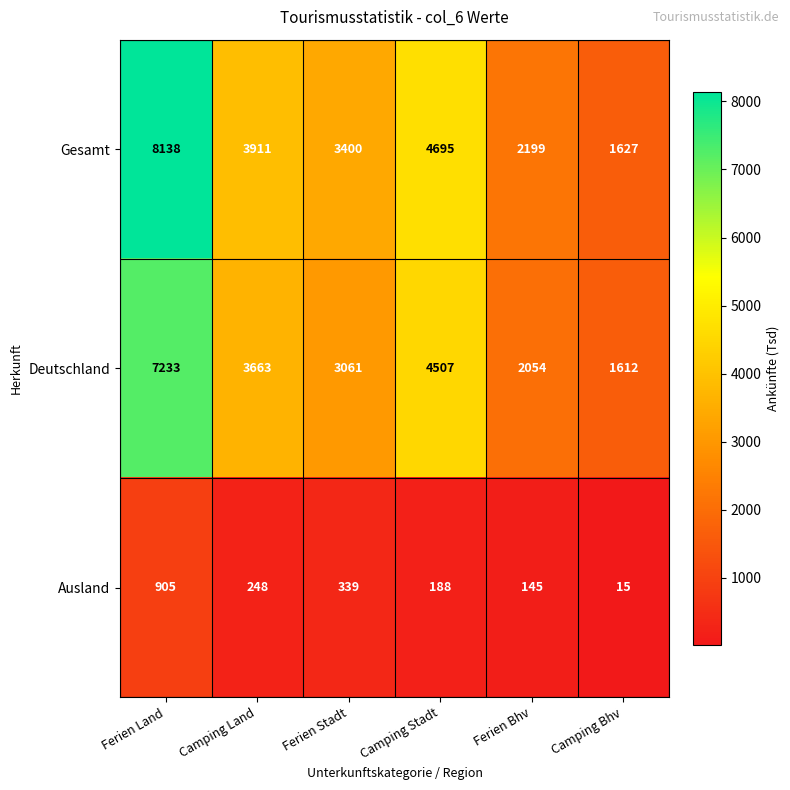

How many values in the Deutschland series are below 3663?

3